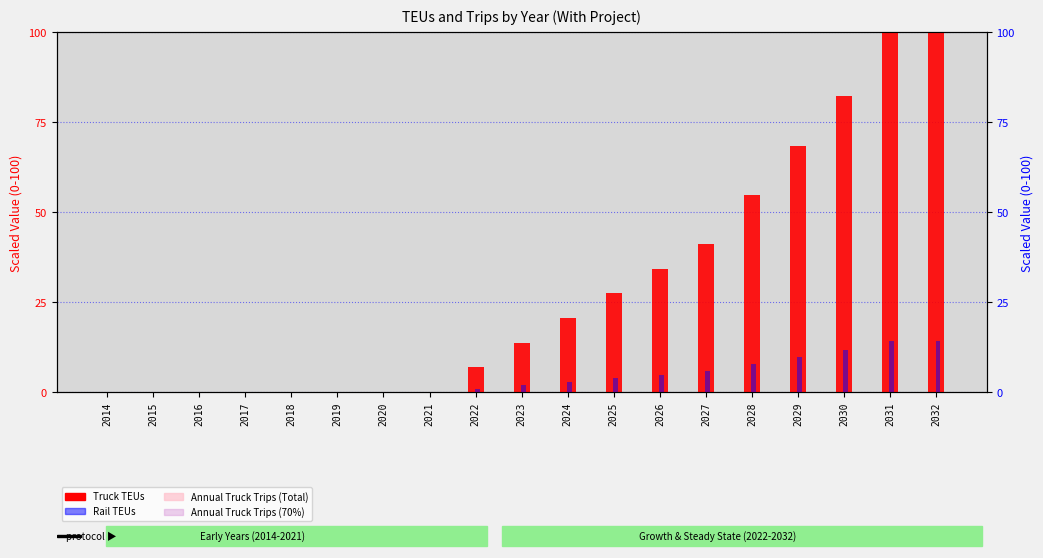

At which label is Annual Truck Trips (70%) closest to 0?

2014